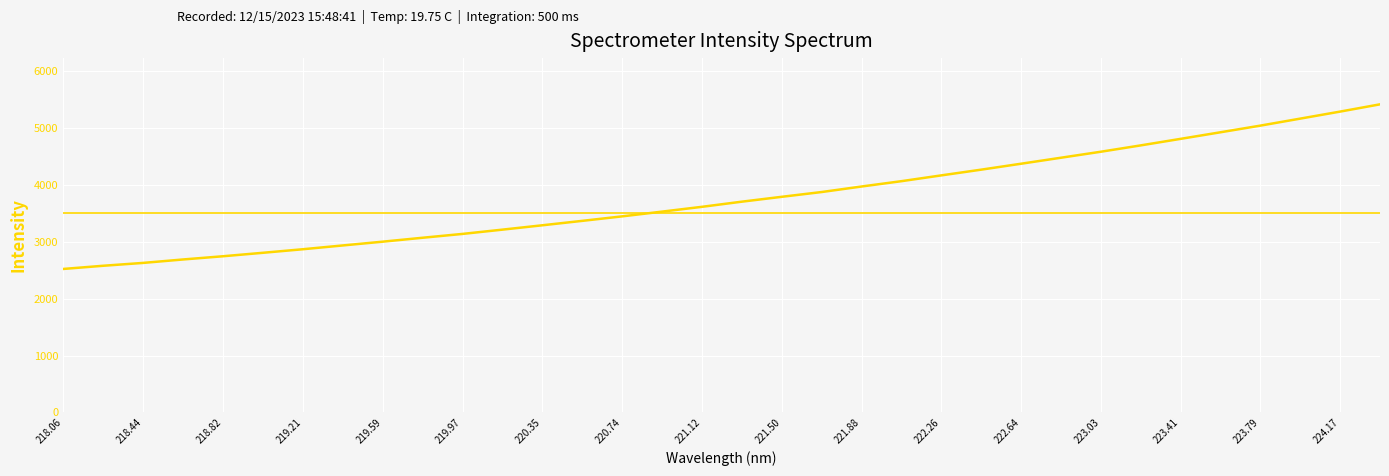

What is the label of the 34th point from the right?

218.06